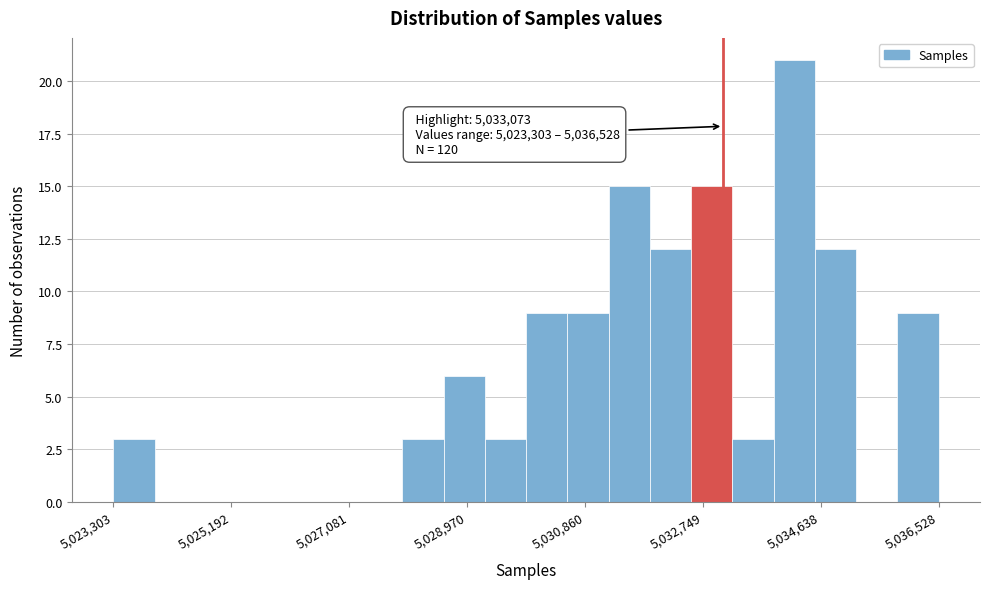

Read against the x-axis, roughly where is the centre of the tallest bar?

5034200